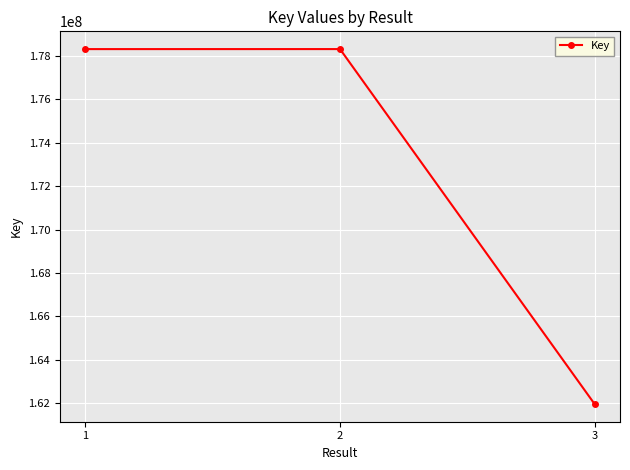

At which label is the value closest to 170138707?

1